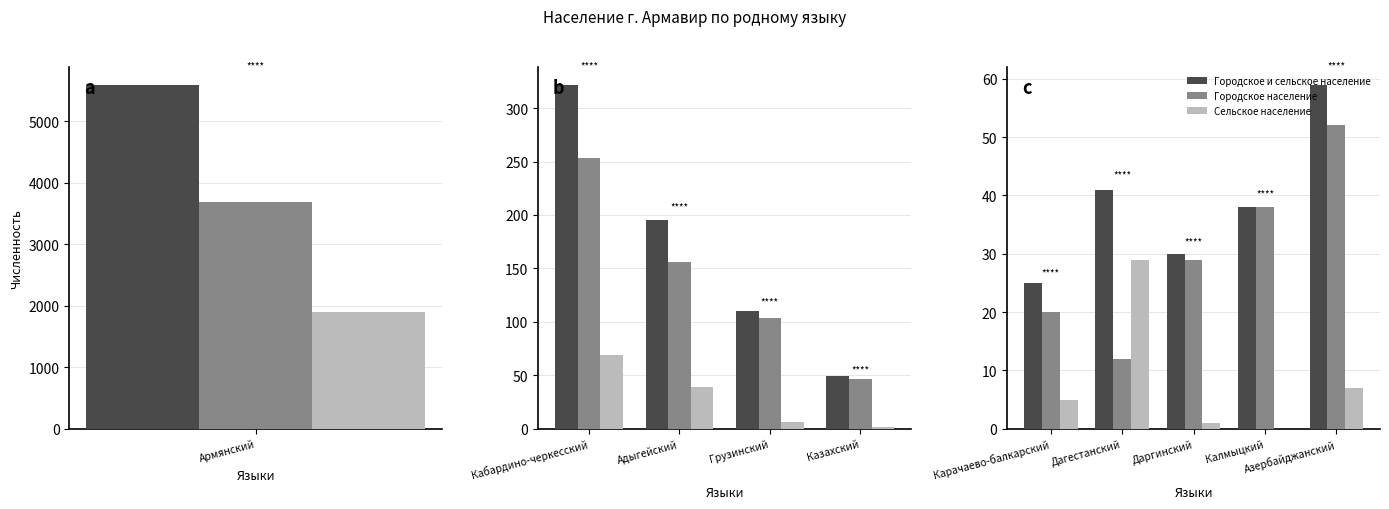

True or false: Сельское население has a value of 7 at Азербайджанский.

True